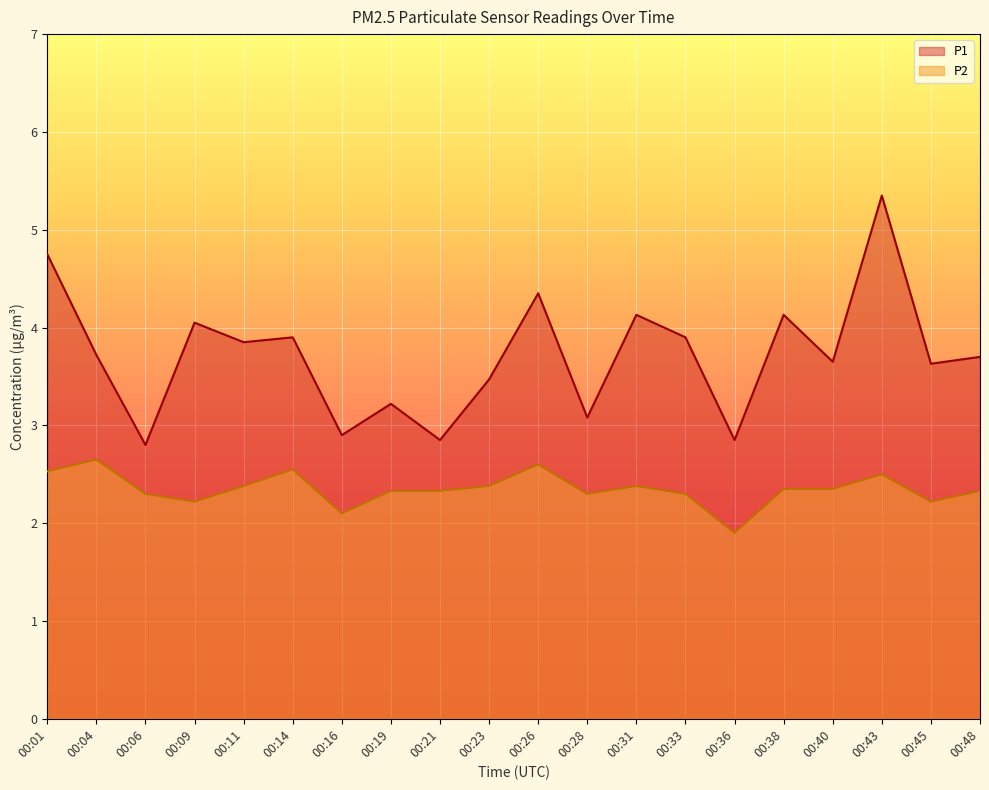

List the labels in order of P1 value, largest first.

00:43, 00:01, 00:26, 00:31, 00:38, 00:09, 00:14, 00:33, 00:11, 00:04, 00:48, 00:40, 00:45, 00:23, 00:19, 00:28, 00:16, 00:21, 00:36, 00:06